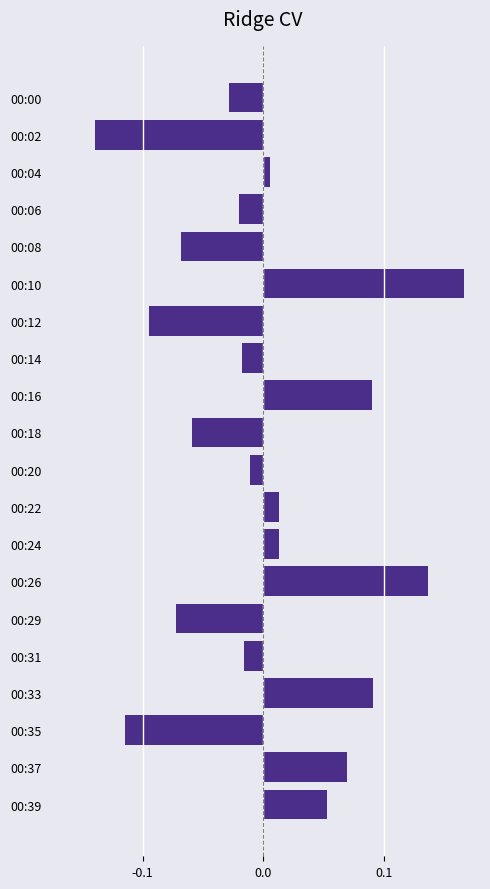

How many distinct data groups are displayed?

1